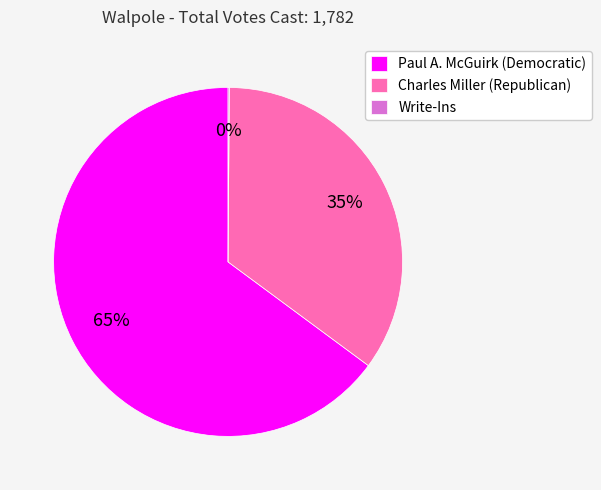

To the nearest percent, what portion does Paul A. McGuirk (Democratic) represent?

65%